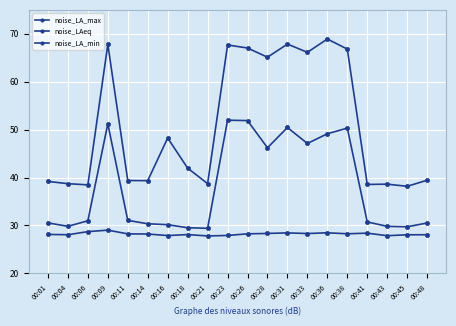

What is the lowest value of the noise_LA_min series?

27.8